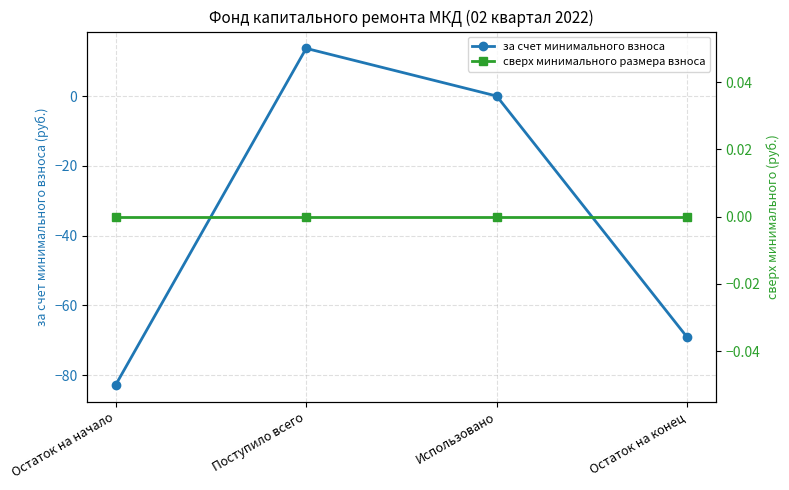

List the series in order of their peak value, highest first.

за счет минимального взноса, сверх минимального размера взноса